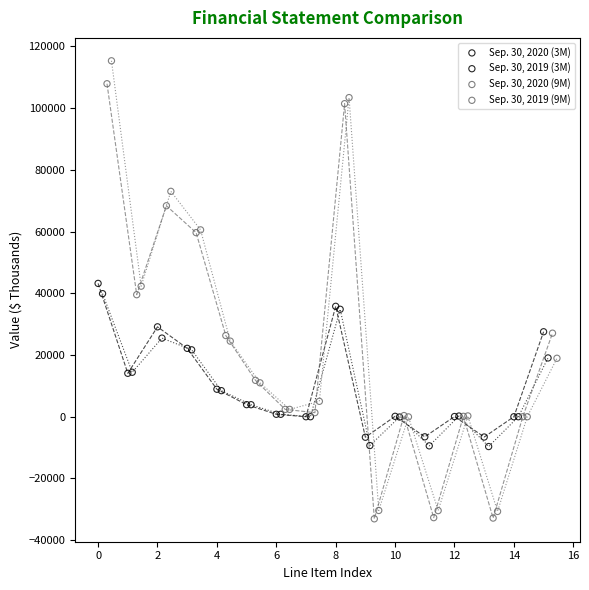

Which series has the largest Y range (max minus min)?

Sep. 30, 2019 (9M)